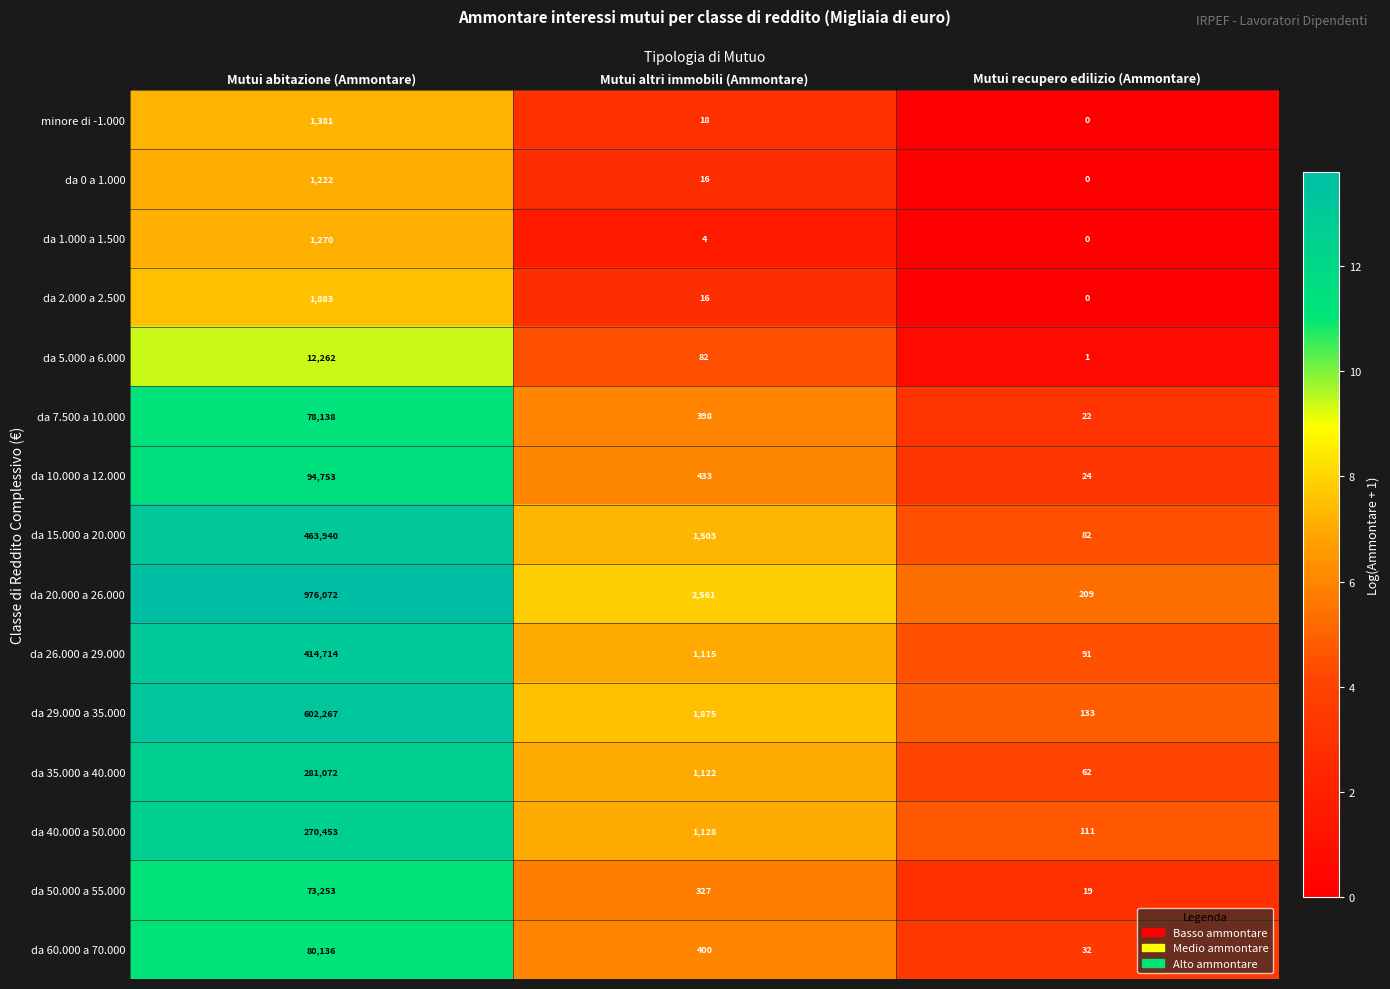

Which series has the largest total across all categories?

da 20.000 a 26.000